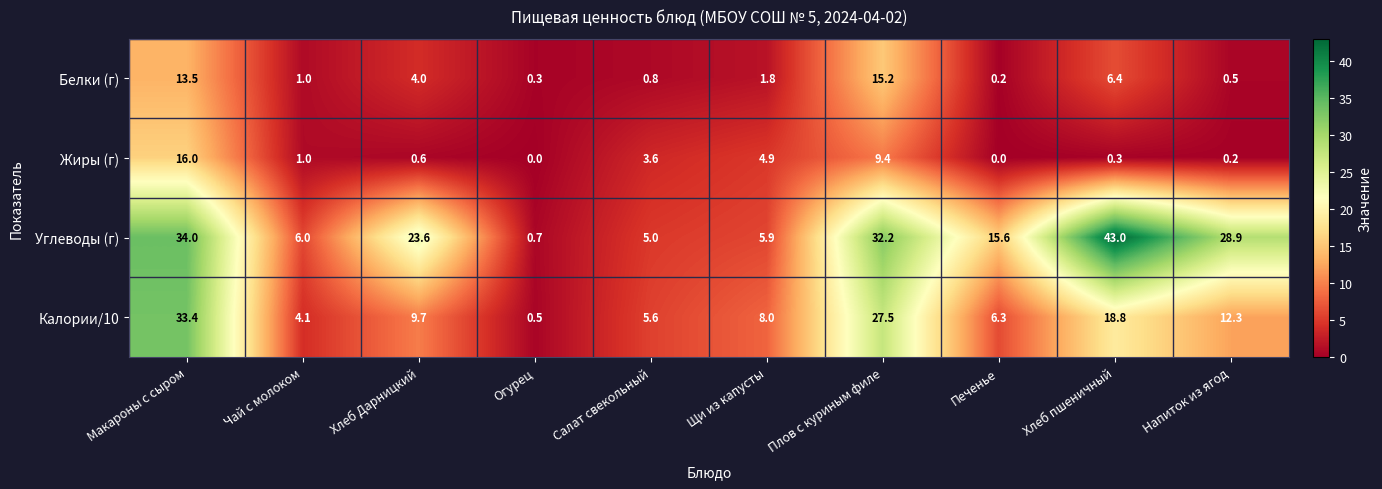

What is the approximate value of Углеводы (г) at Печенье?

15.6